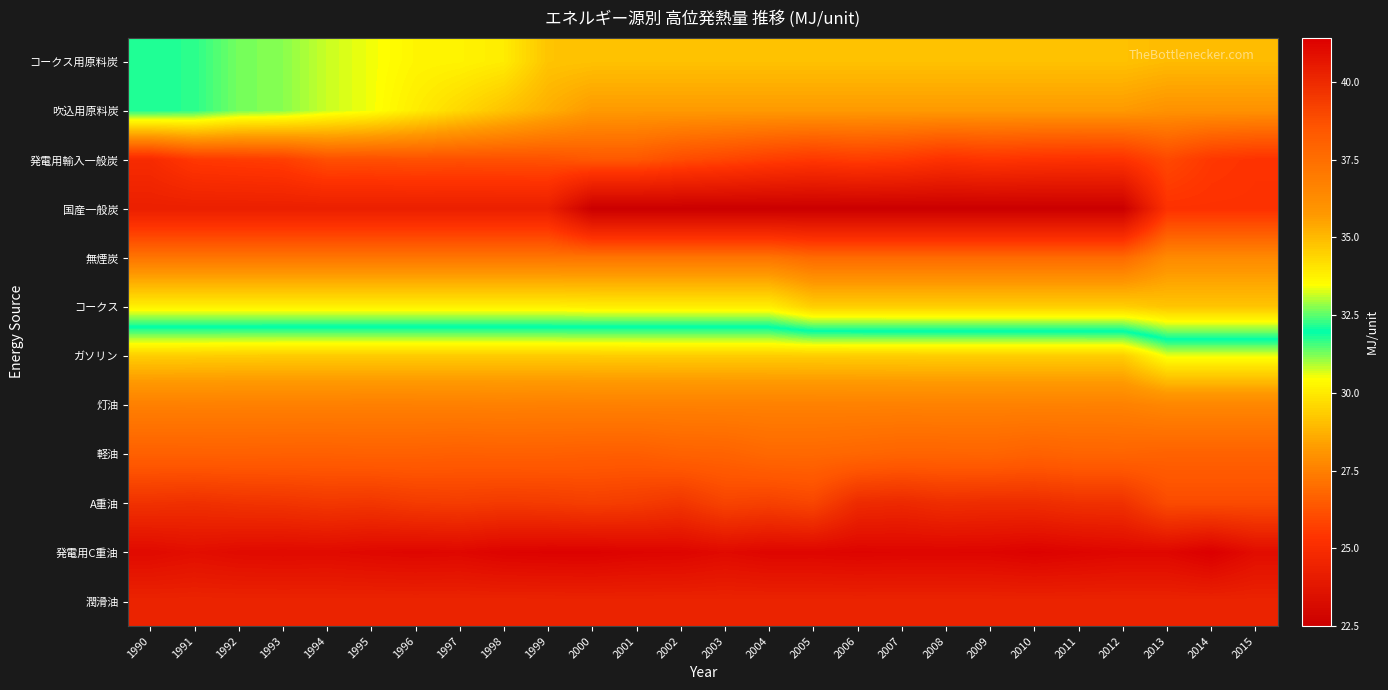

At how many categories does at least one series exceed 27?

26